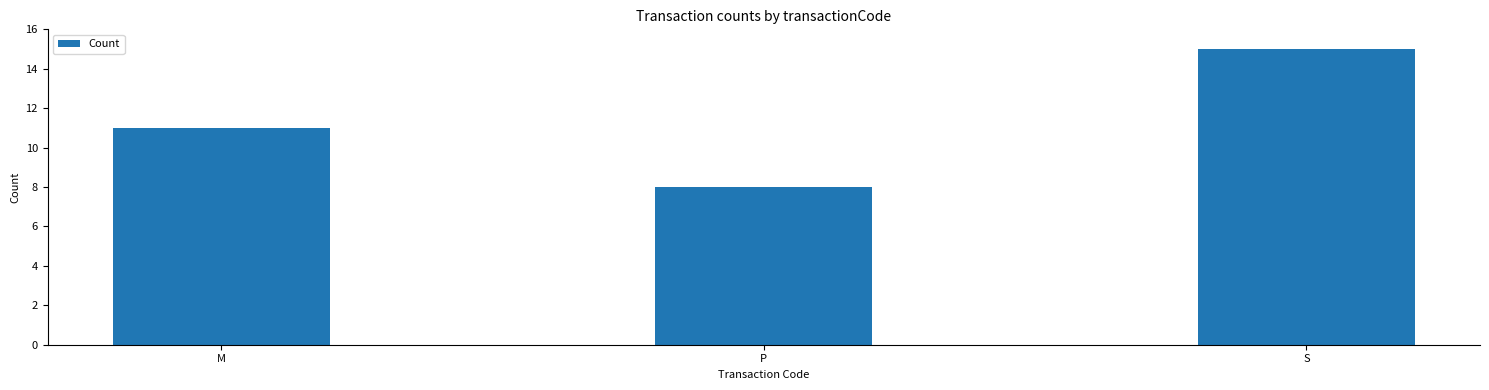

What is the difference between the values at P and M?

3